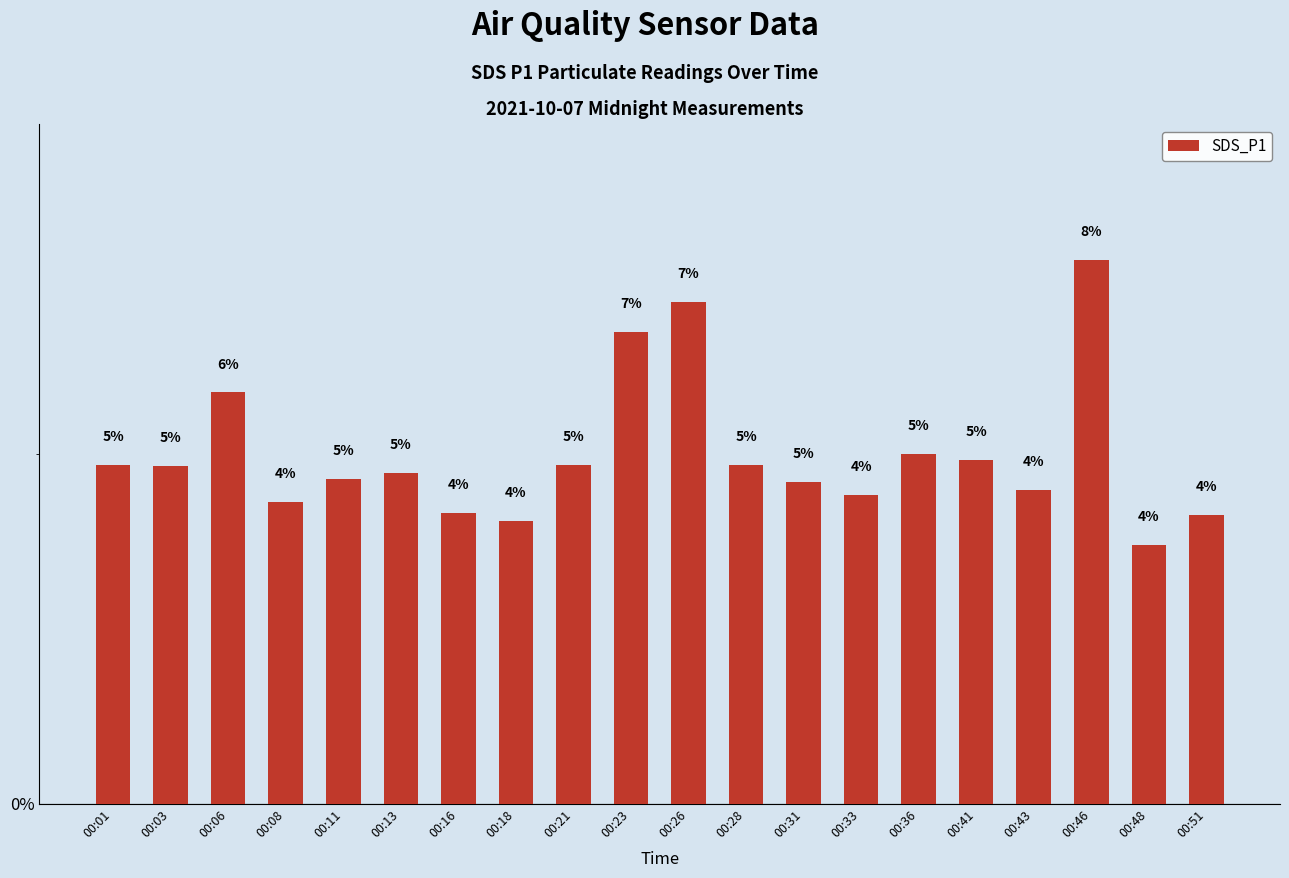

How many data points does each series have?

20